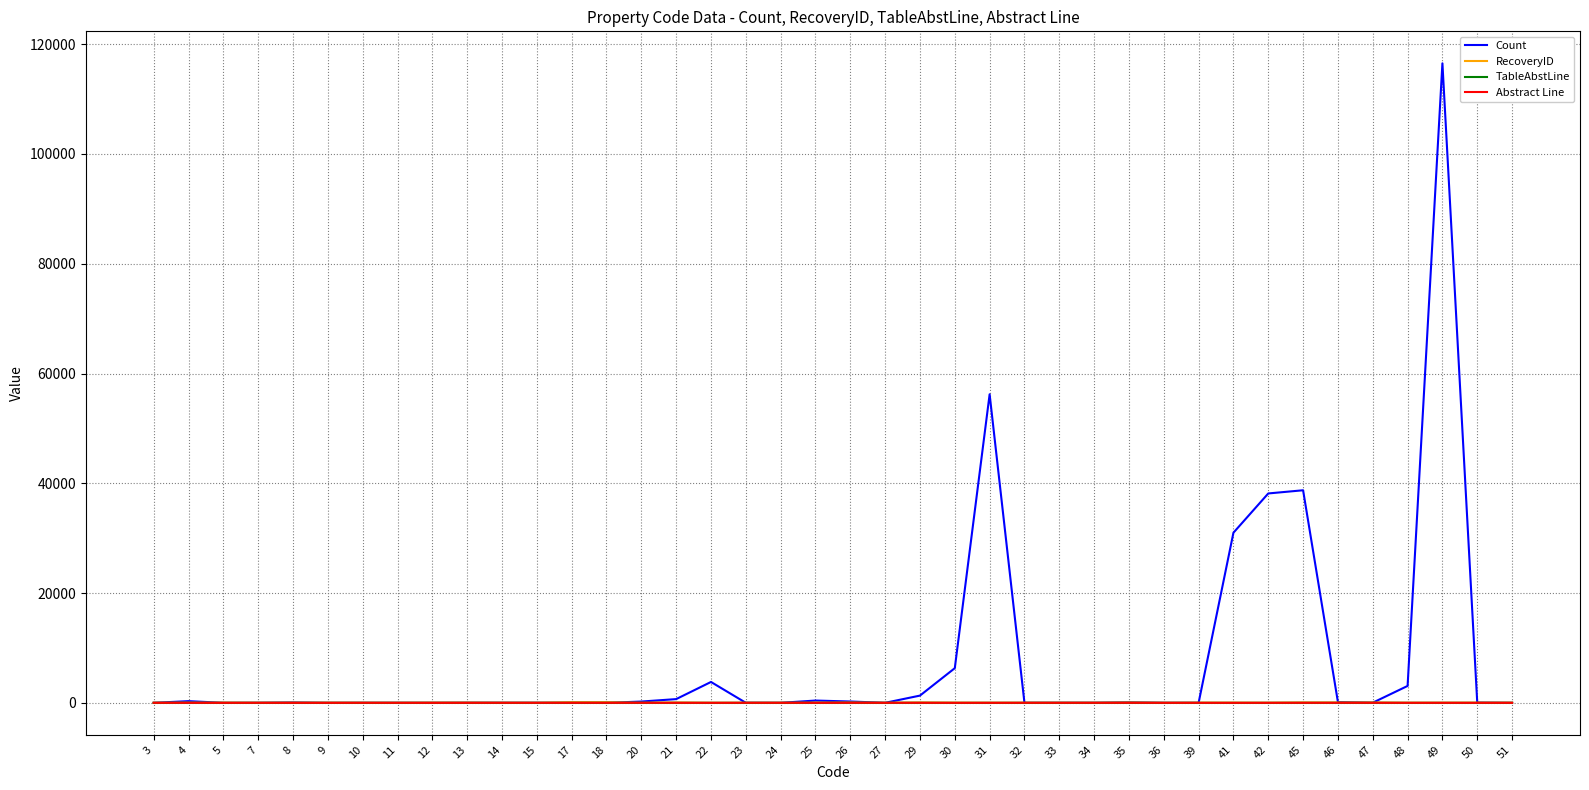

Is this an area chart (filled region under the line)?

No